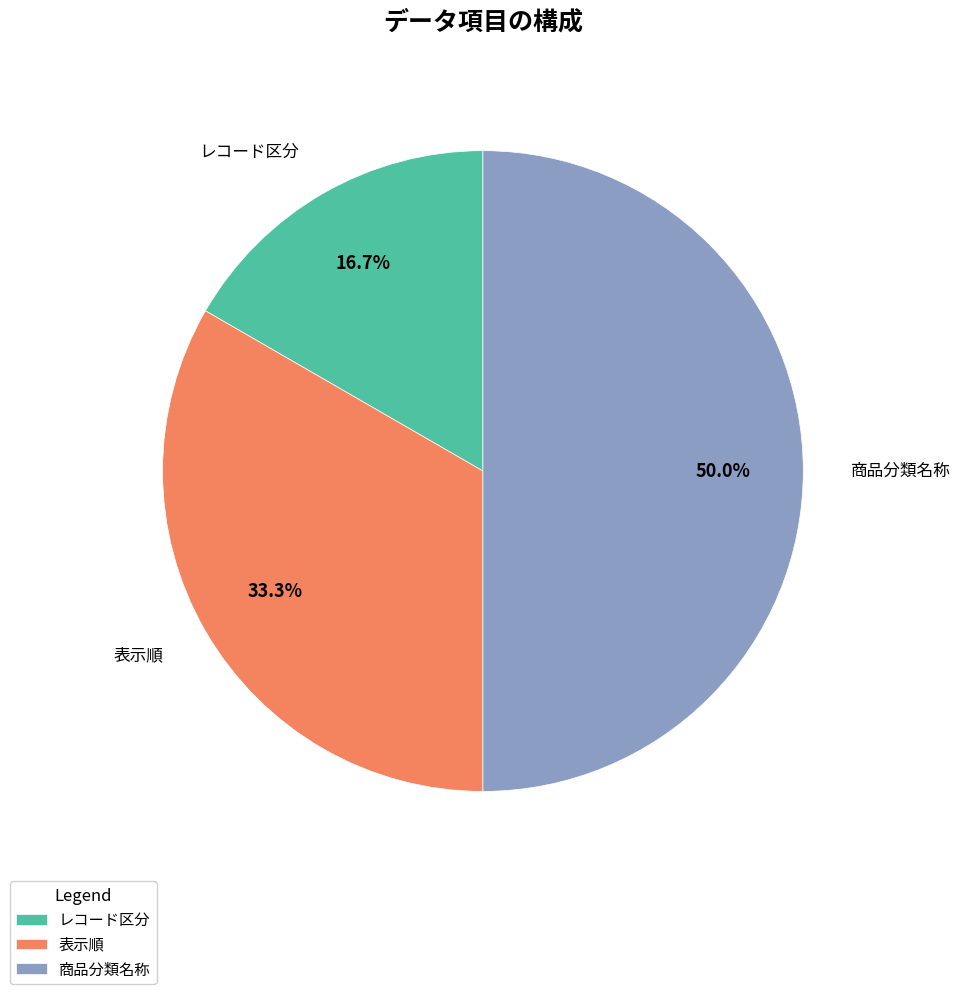

Between 表示順 and レコード区分, which is larger?

表示順